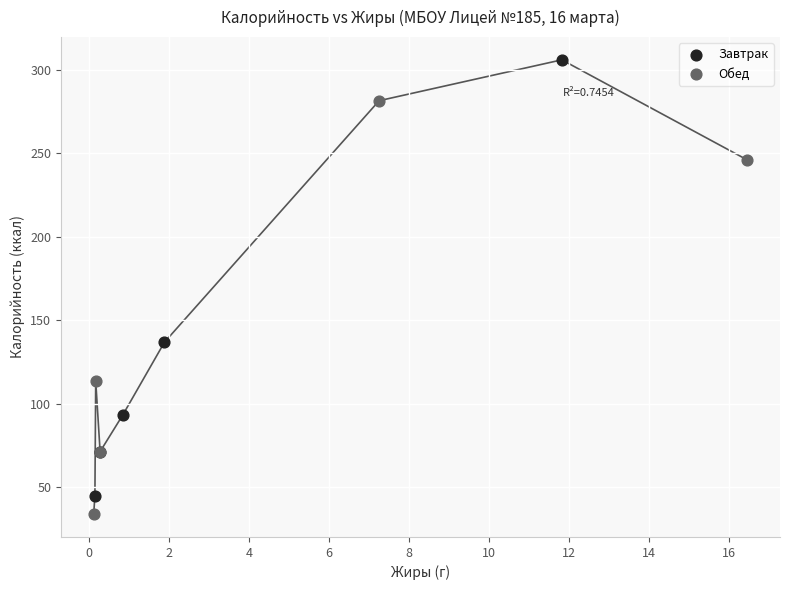

Which series reaches the maximum Y coordinate?

Завтрак